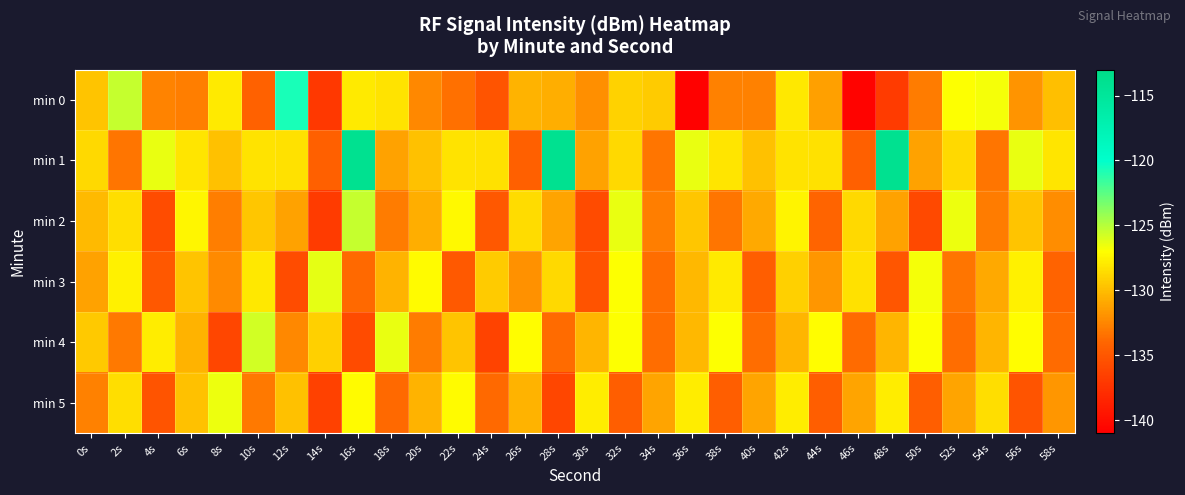

At which category does the chart reach its peak across all series?

16s